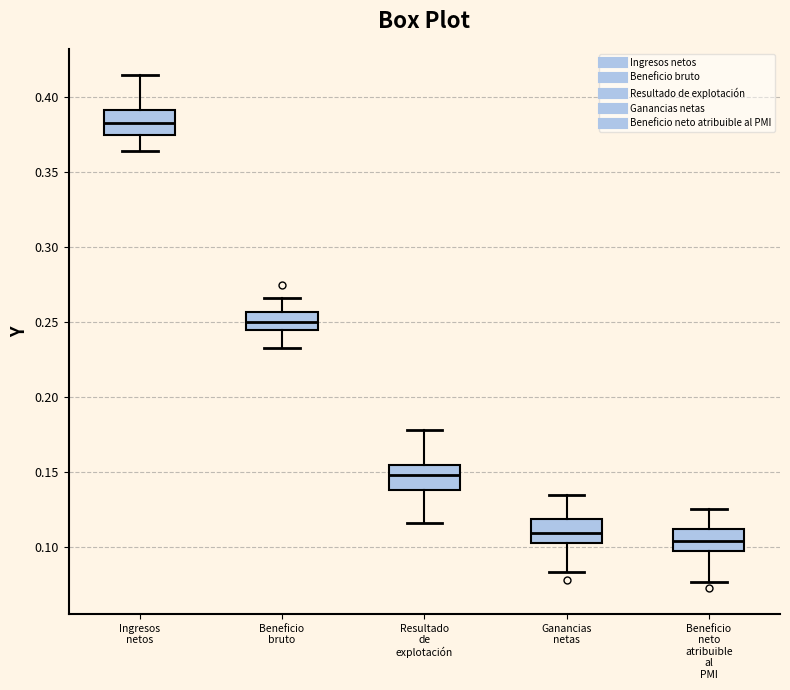

Reading left to right, read every box against the y-axis: the position of its median line, the range the box covers, and the ends of its whiskers. The values are not printed on the chart, so give them approximately, as read against the axis.

Ingresos netos: median 0.385, box 0.375 to 0.390, whiskers 0.365 to 0.415
Beneficio bruto: median 0.250, box 0.245 to 0.255, whiskers 0.230 to 0.265
Resultado de explotación: median 0.150, box 0.140 to 0.155, whiskers 0.115 to 0.180
Ganancias netas: median 0.110, box 0.100 to 0.120, whiskers 0.085 to 0.135
Beneficio neto atribuible al PMI: median 0.105, box 0.095 to 0.110, whiskers 0.075 to 0.125